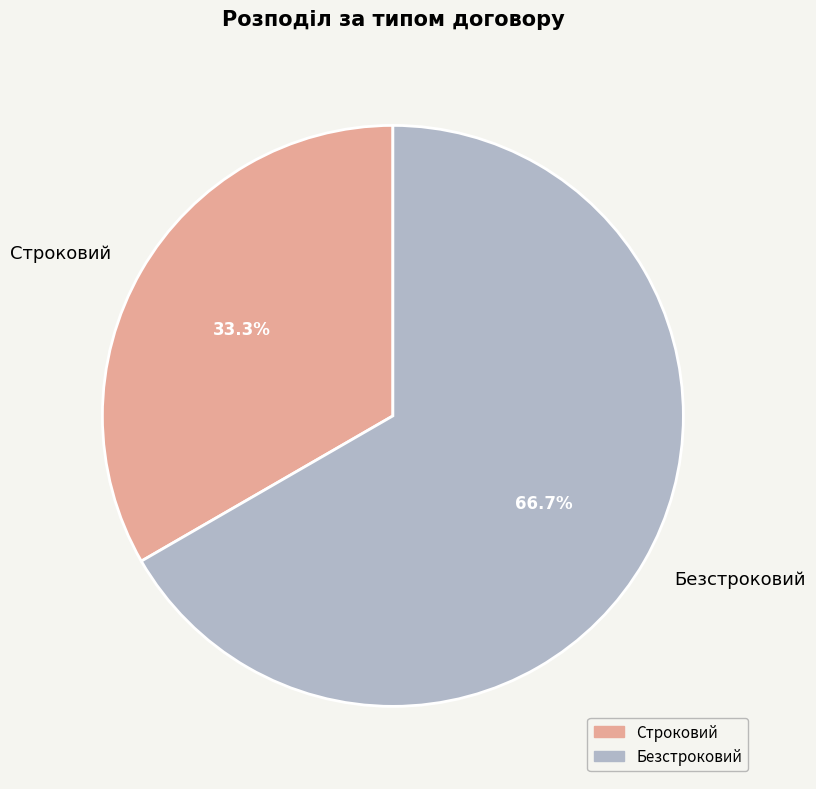

To the nearest percent, what is the average slice percentage?

50%